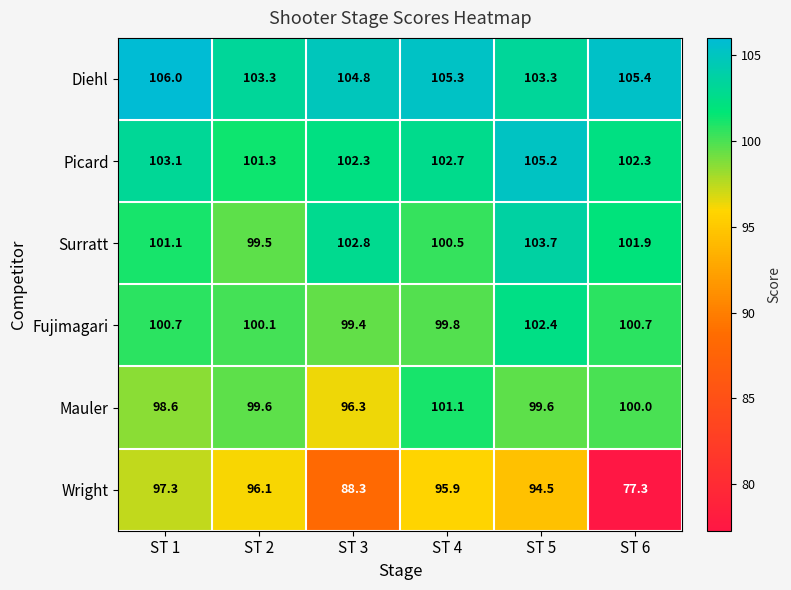

What is the approximate value of Fujimagari at ST 6?

100.7